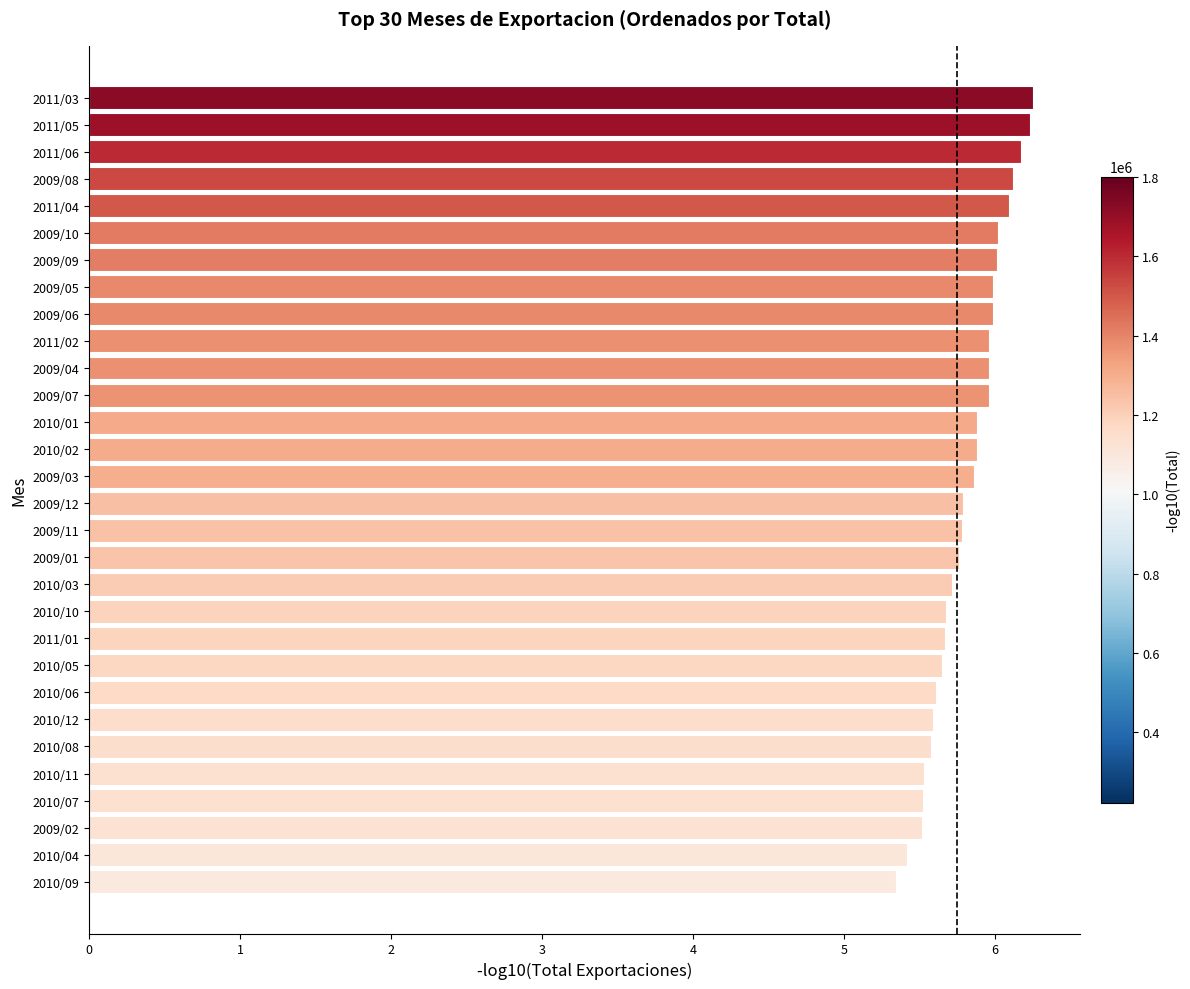

What is the difference between the maximum and minimum values?

0.9